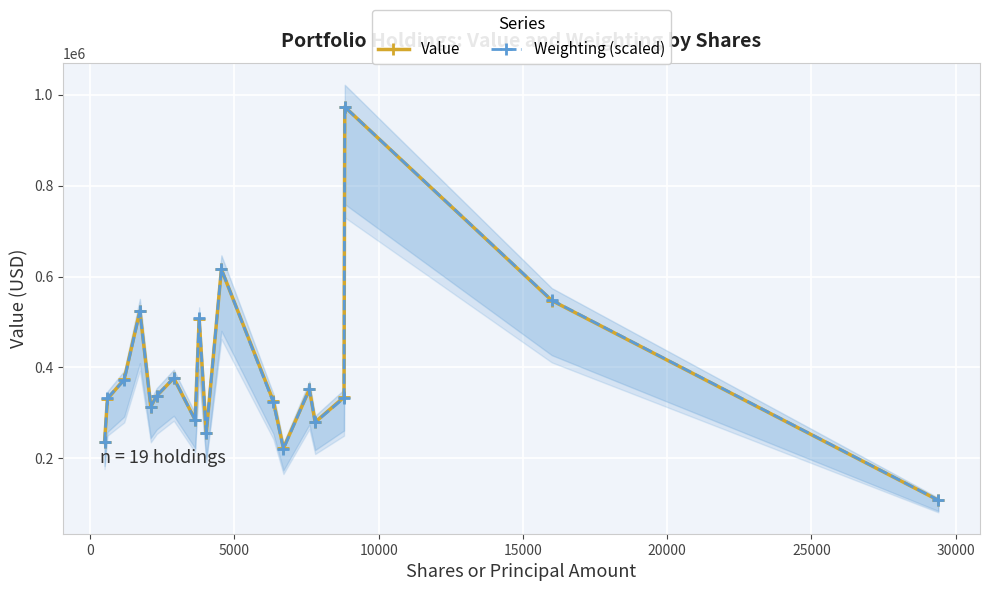

What are all the series names shown in the legend?

Value, Weighting (scaled)